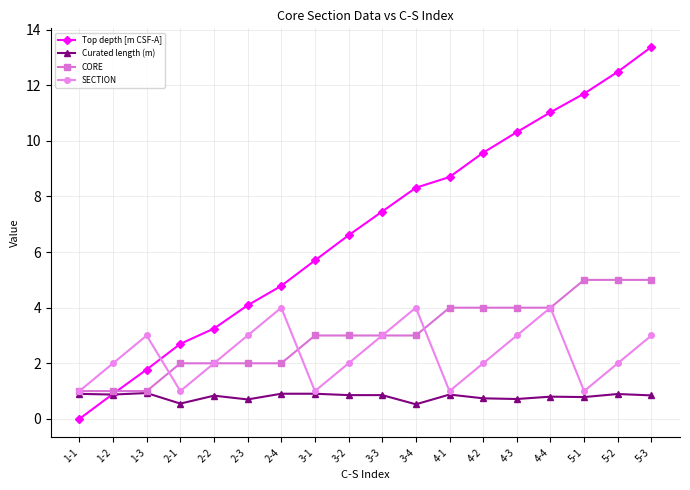

Does the chart have visible grid lines?

Yes